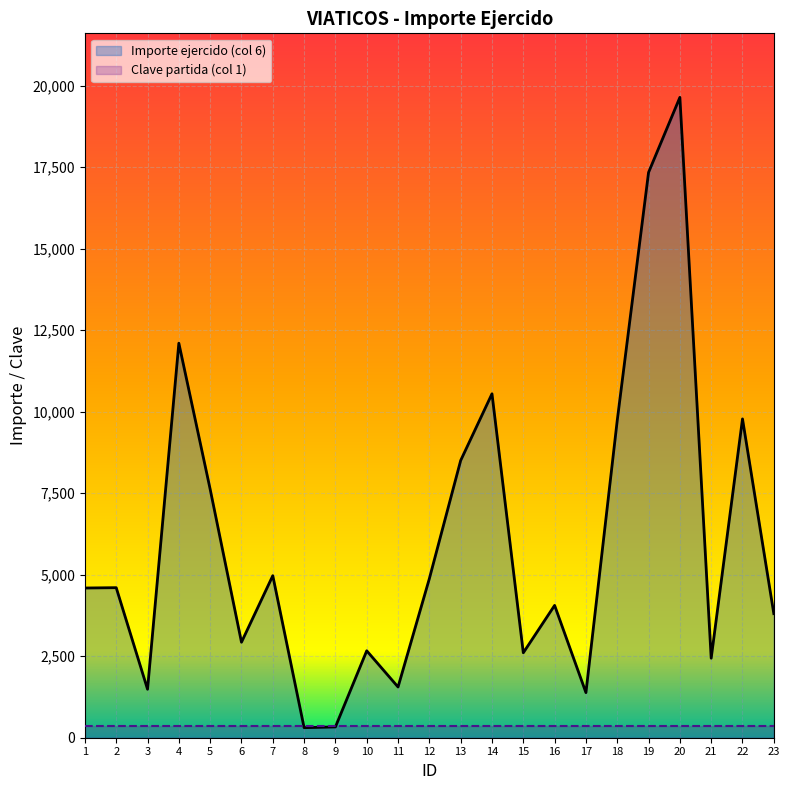

Where do Clave partida (col 1) and Importe ejercido (col 6) first cross each other?

7 and 8